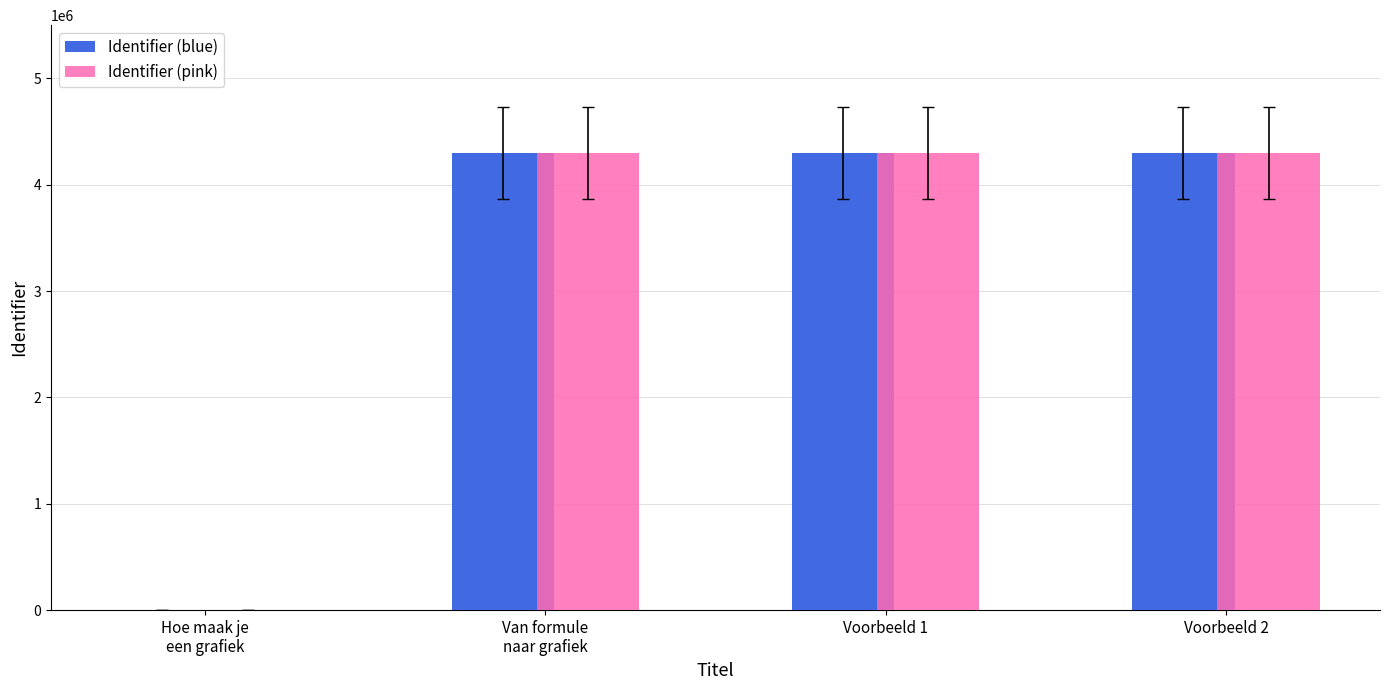

What is the maximum value for Identifier (pink)?

4296554